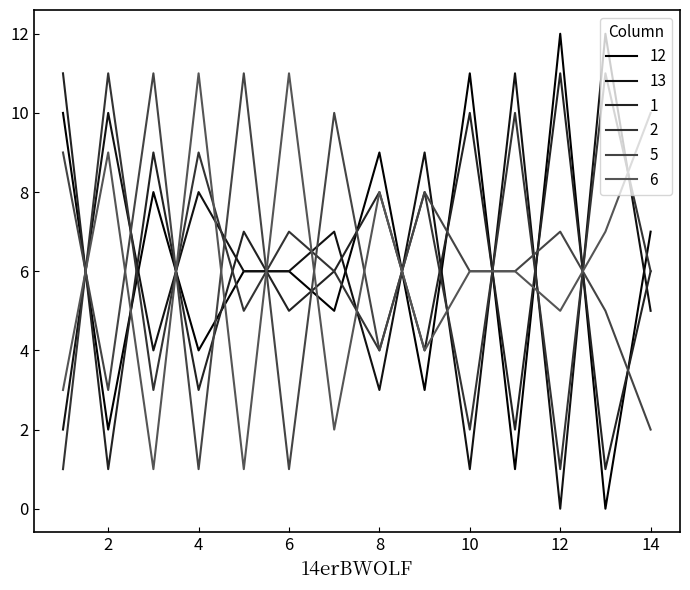

How many lines are shown in the chart?

6